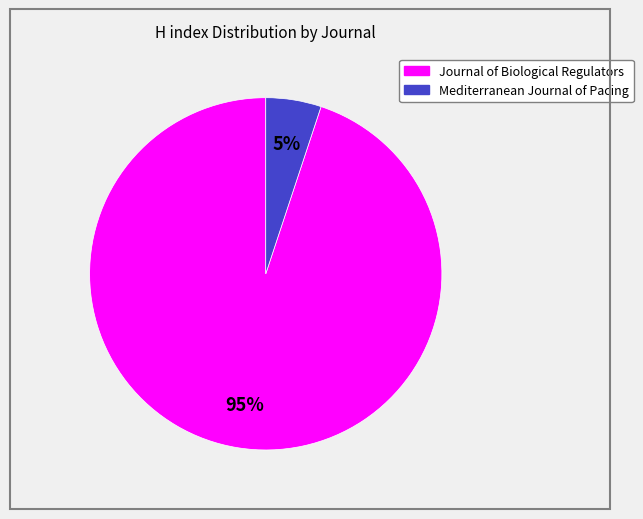

Do Mediterranean Journal of Pacing and Journal of Biological Regulators together represent more than half of the pie?

Yes